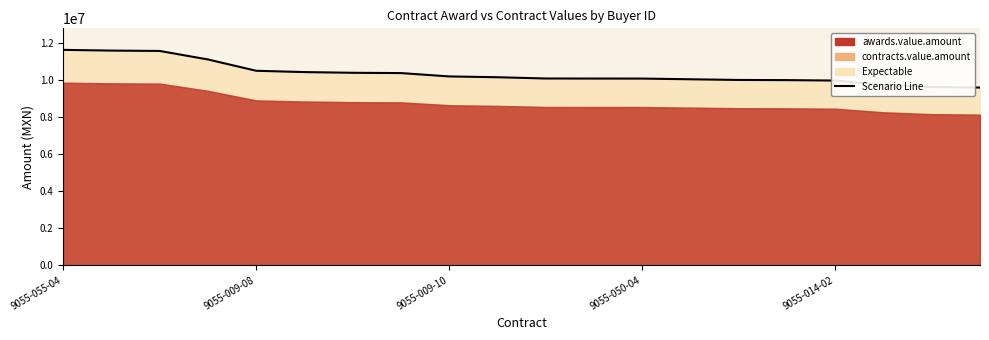

Which category has the highest value across all series?

9055-055-04